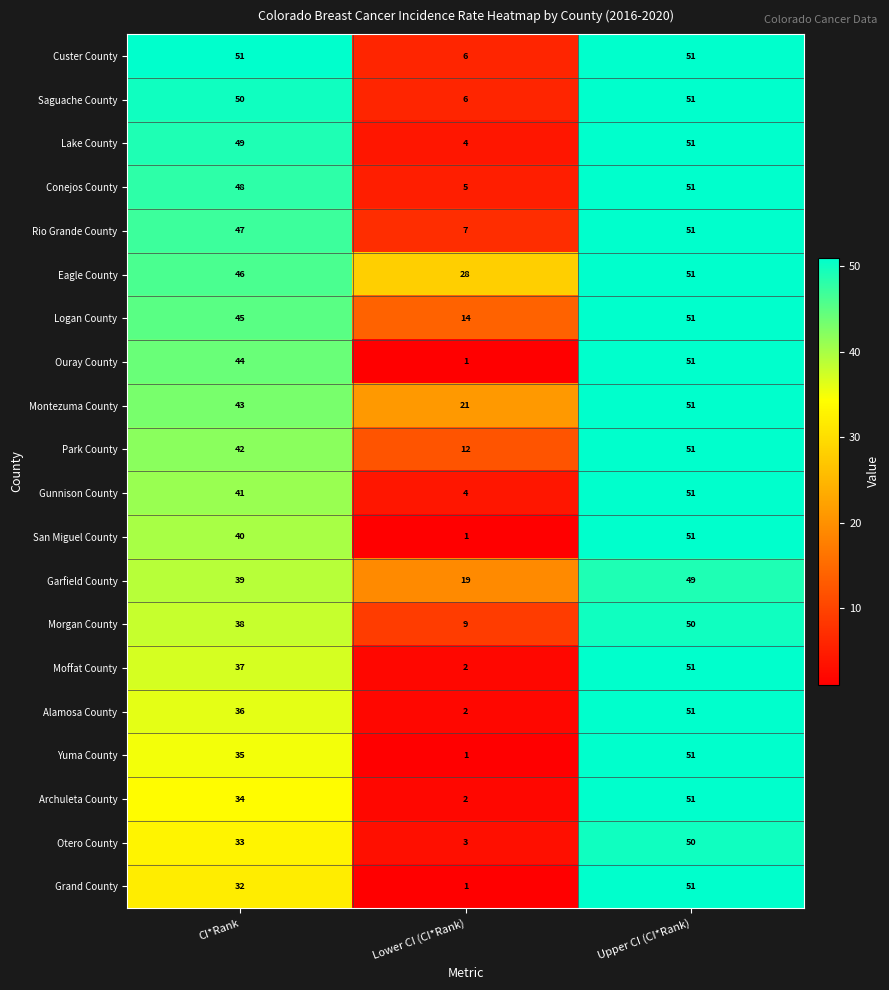

List the labels in order of Grand County value, smallest first.

Lower CI (CI*Rank), CI*Rank, Upper CI (CI*Rank)